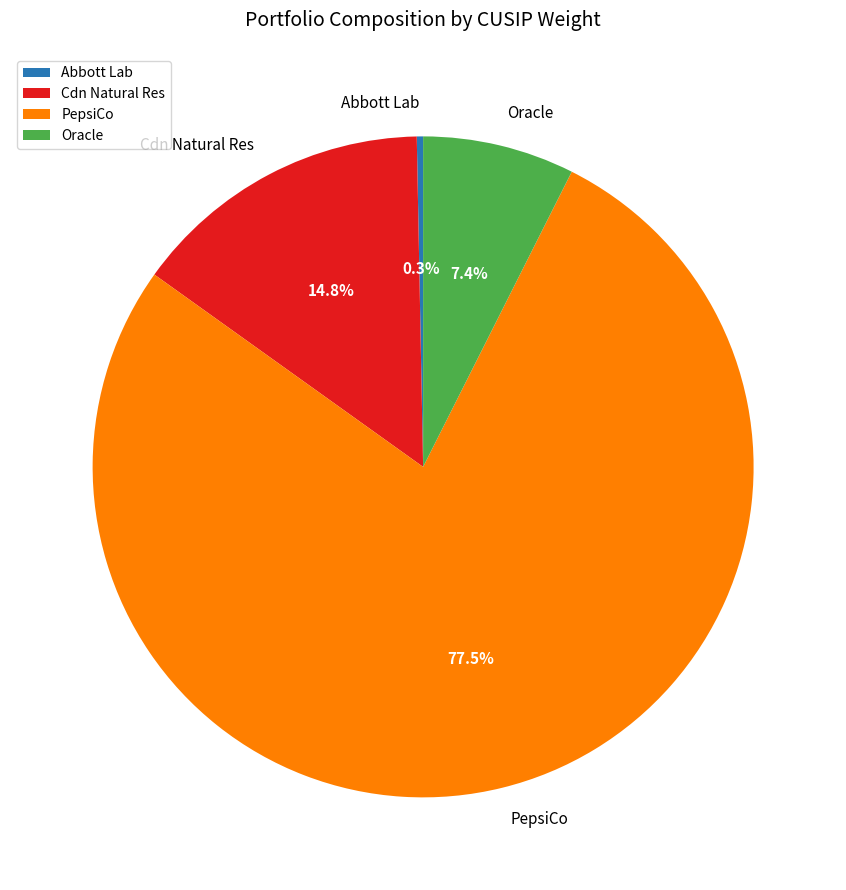

To the nearest percent, what percentage of the pie is Oracle?

7%